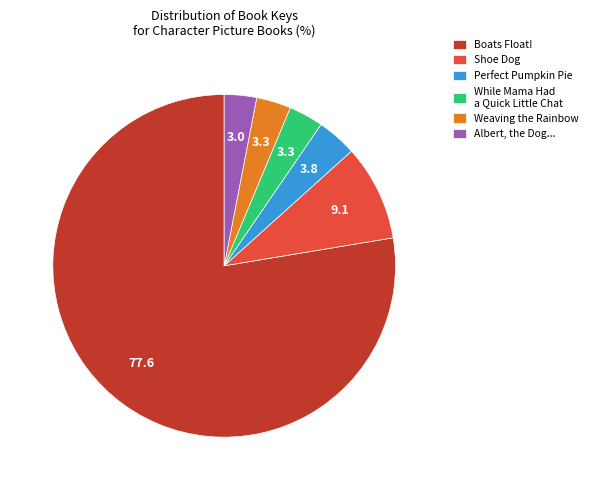

Is it true that Weaving the Rainbow is 3% of the pie?

True